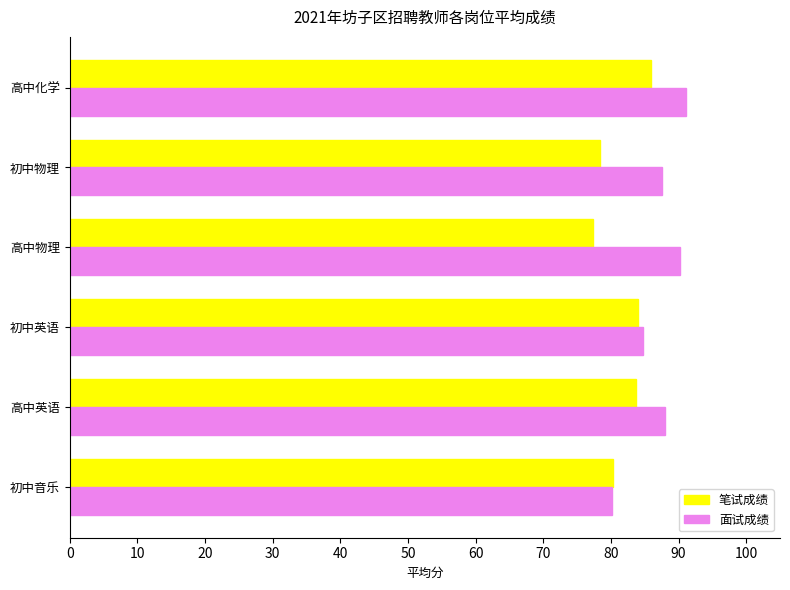

The 笔试成绩 series shows 31.1 at 初中物理. True or false?

False